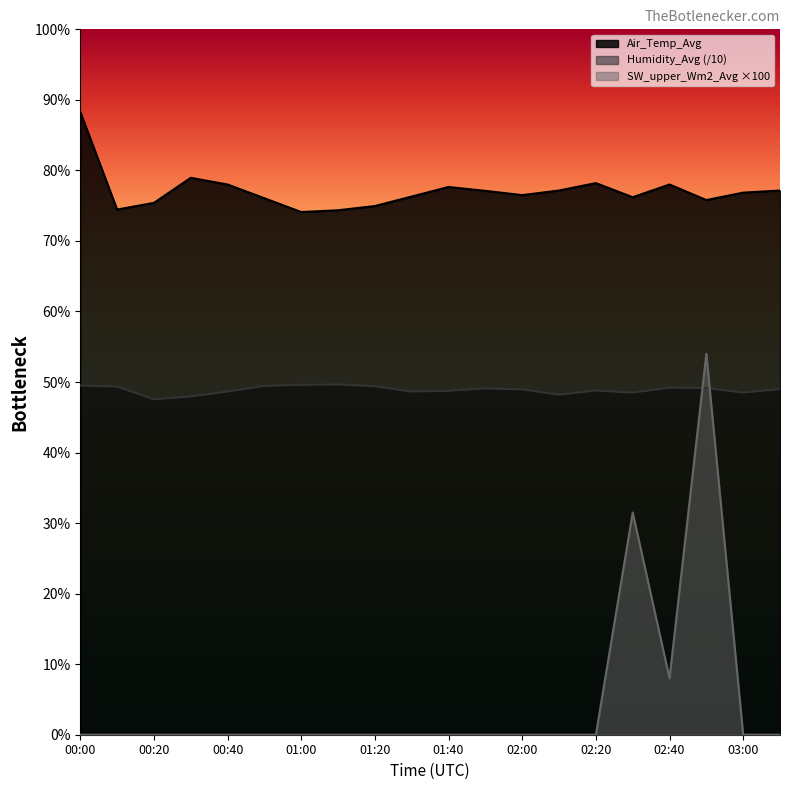

Between 00:40 and 00:40, which is larger?

00:40